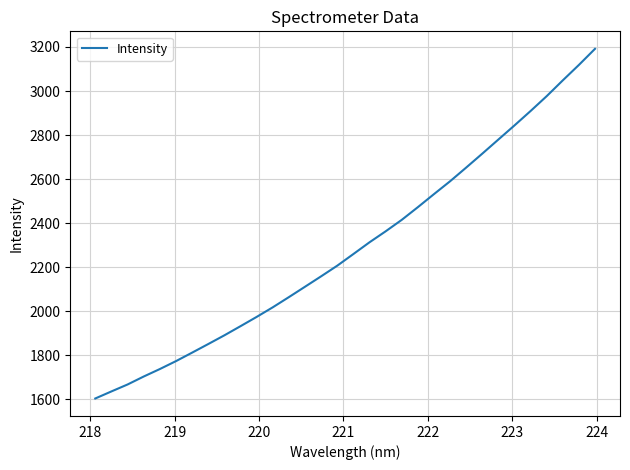

Reading left to right, what are all the values shown in this chart?

1604.3	1636.3	1667.8	1703.9	1737.9	1773.8	1812.3	1851.4	1890.9	1932.4	1974.5	2018.1	2064.4	2111.5	2158.8	2207.1	2259.9	2313.2	2362.9	2415.0	2472.6	2531.9	2590.2	2652.4	2715.7	2779.8	2843.9	2909.3	2976.7	3048.4	3118.5	3191.5